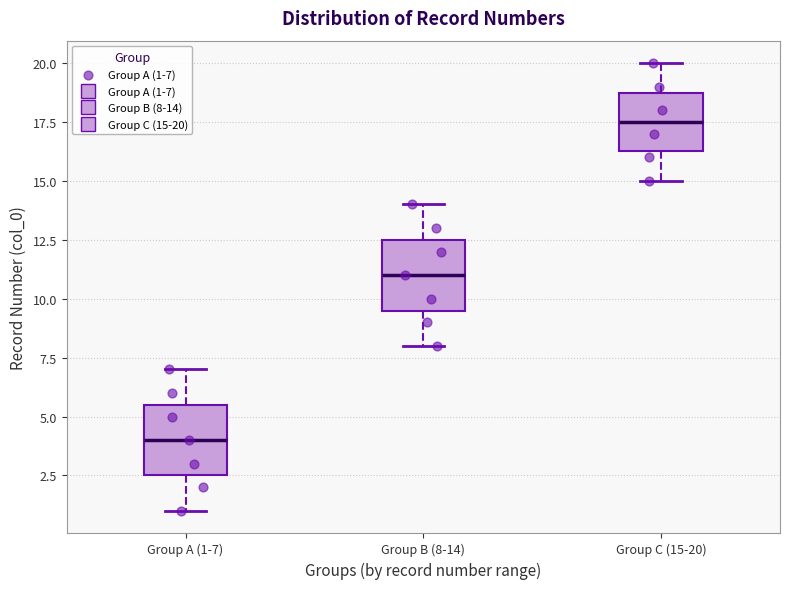

Where is the upper edge of the box for Group B (8-14) on the y-axis? The values are not printed on the chart, so give them approximately, as read against the axis.

12.5